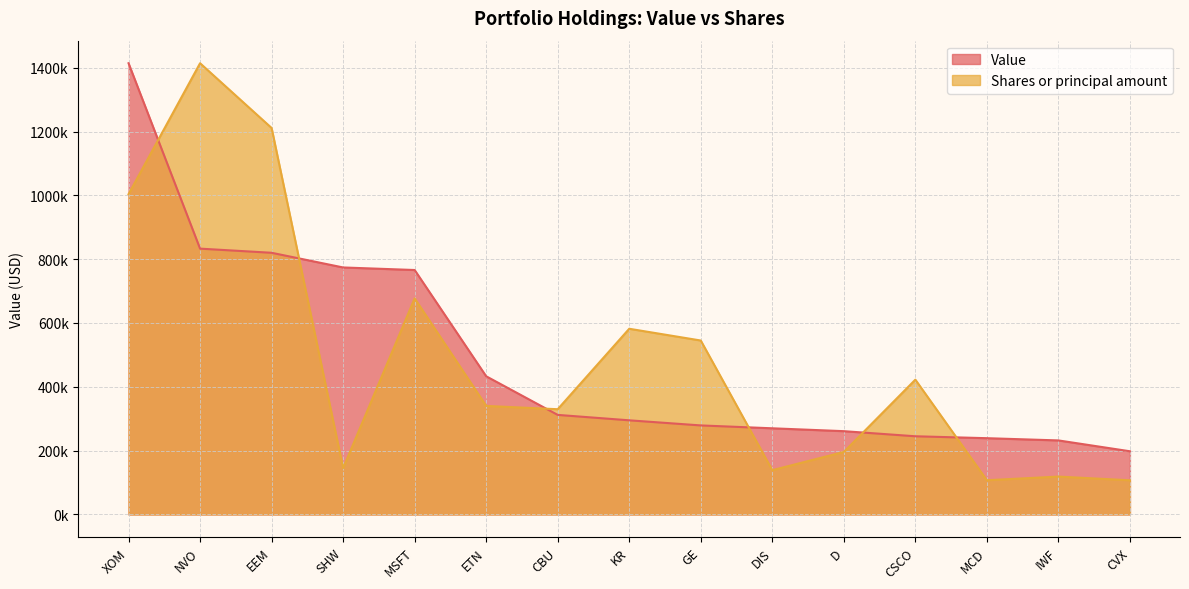

True or false: Shares or principal amount and Value intersect in this chart.

True